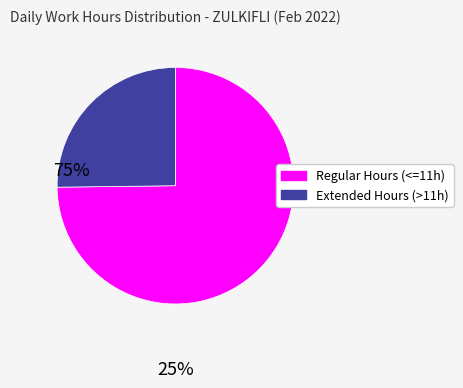

The Extended Hours (>11h) slice represents 34% of the pie. True or false?

False